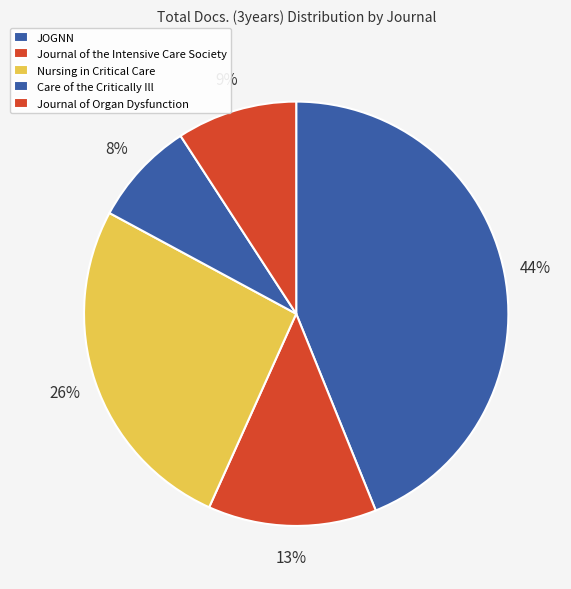

Is there any slice that represents more than half of the pie?

No